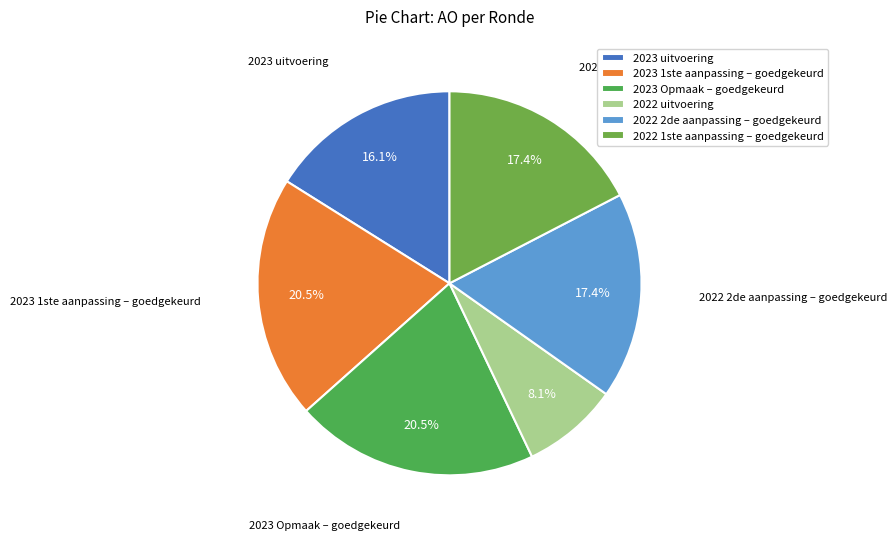

Which slice is the smallest?

2022 uitvoering